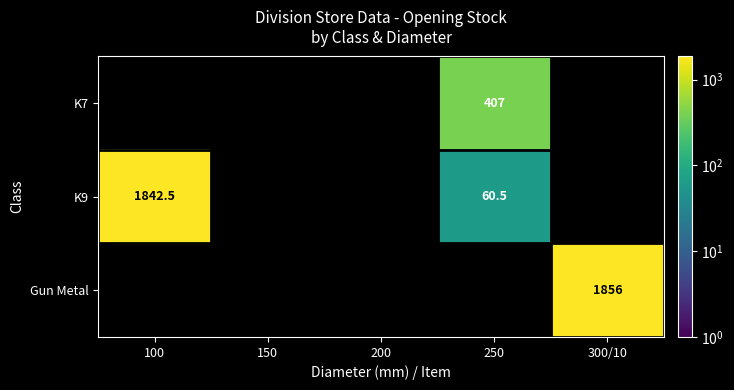

The K7 series shows 407.0 at 250. True or false?

True